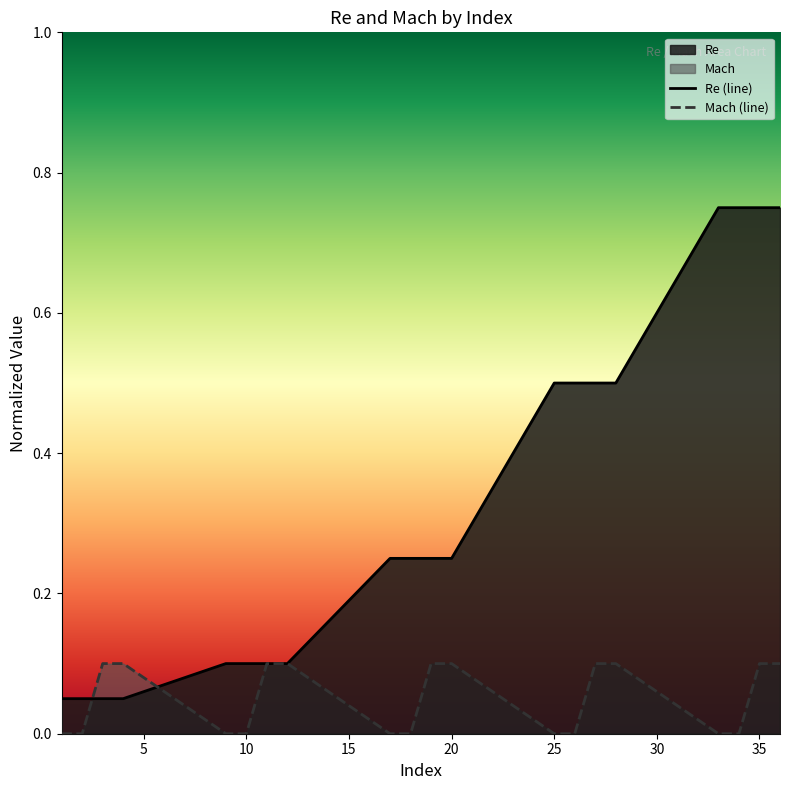

The value of Re (line) at 10 is 0.1. True or false?

True